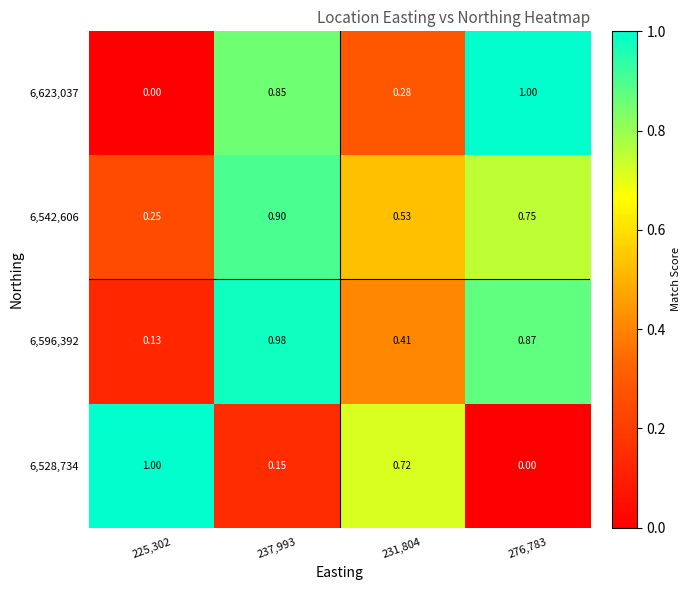

At how many categories does at least one series exceed 0?

4